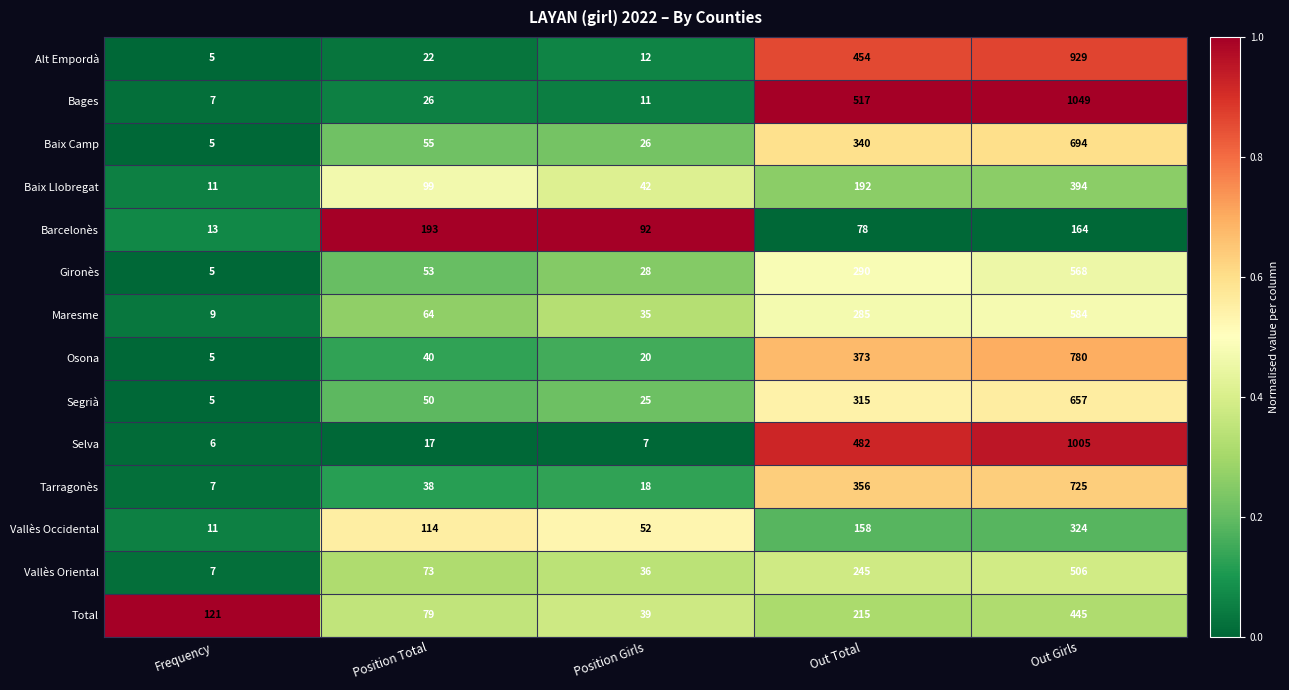

At which category is the sum across all series the highest?

Out Girls